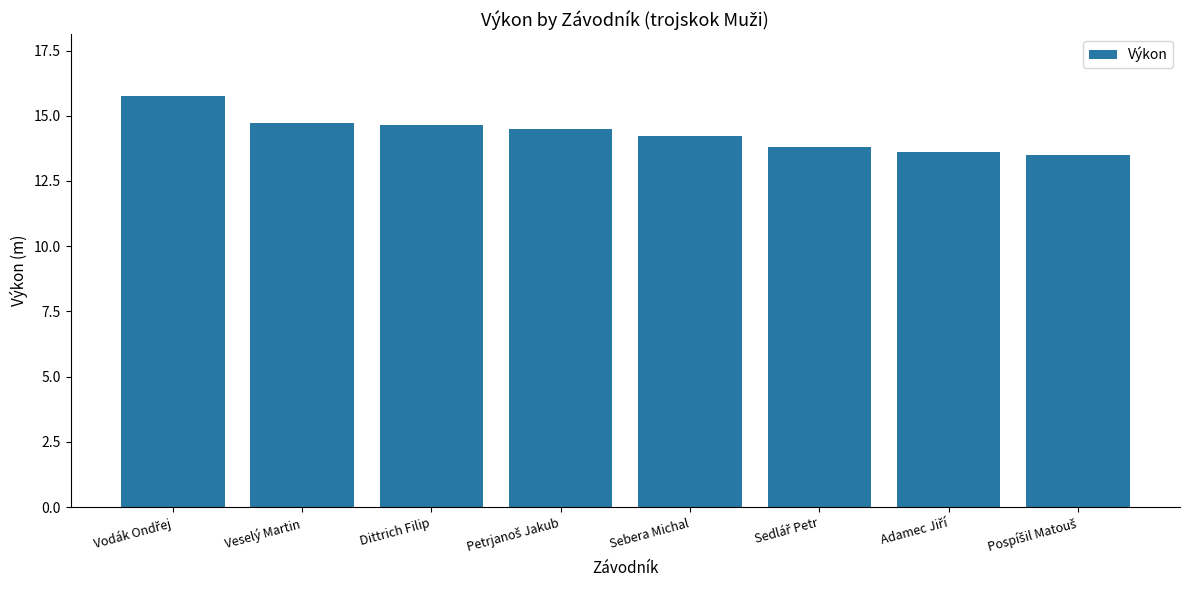

What is the difference between the maximum and minimum values?

2.3